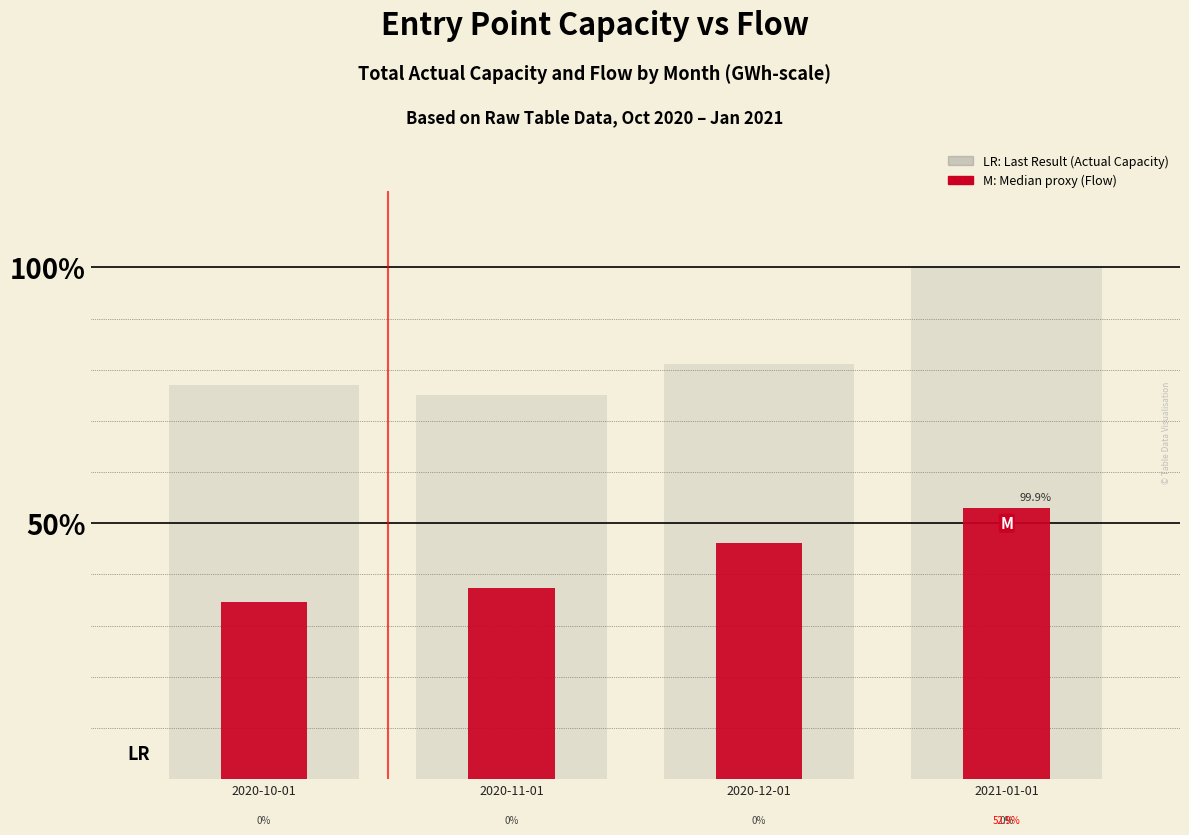

At which label does Actual Capacity first exceed 81?

2020-12-01